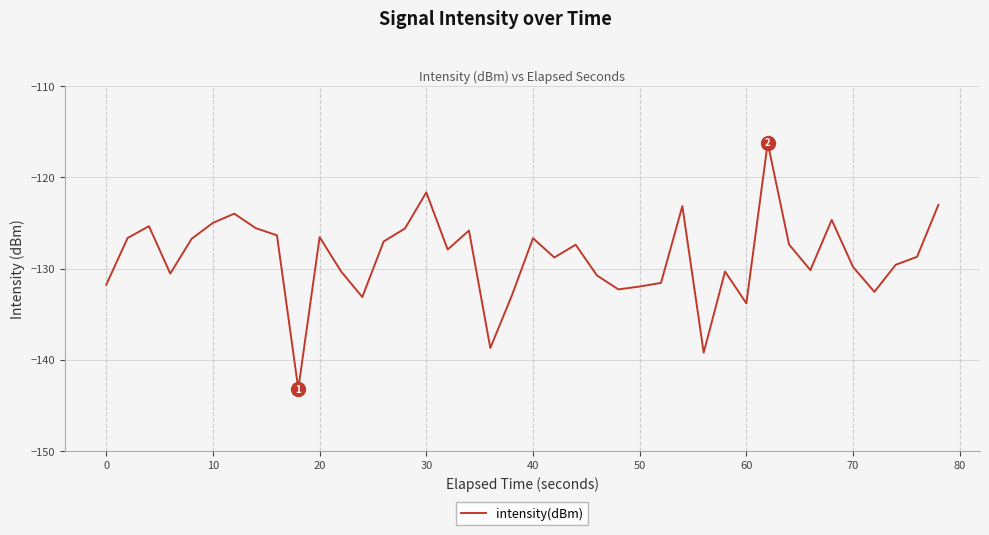

What is the greatest value displayed?

-116.2